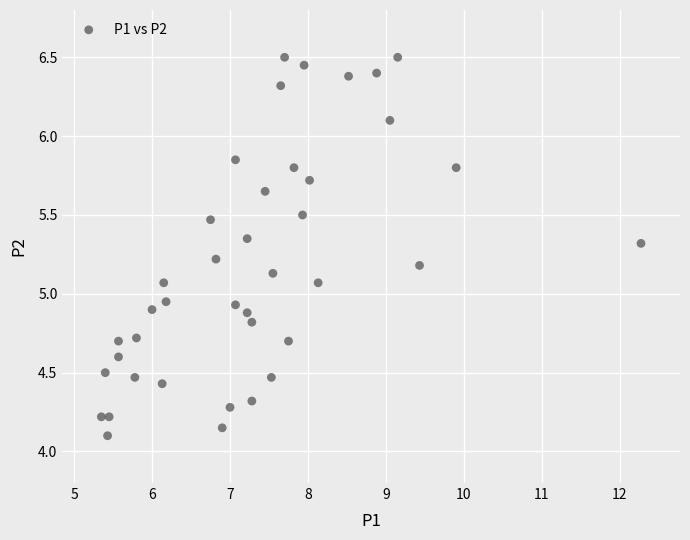

What is the range of Y values (max minus min)?

2.4